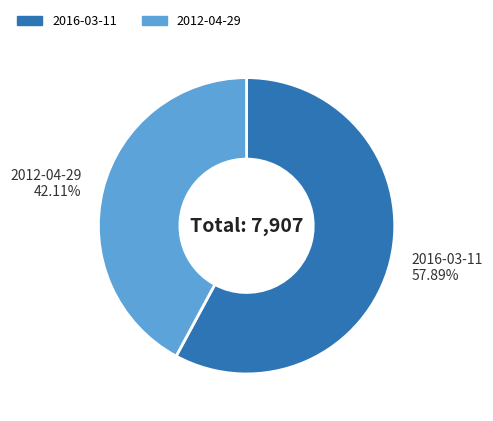

To the nearest percent, what is the average slice percentage?

50%